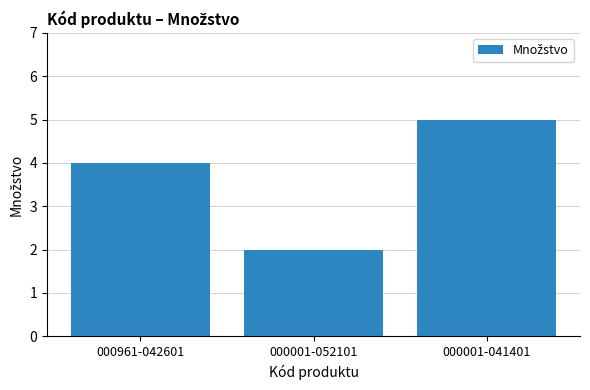

What is the label of the 3rd bar from the left?

000001-041401